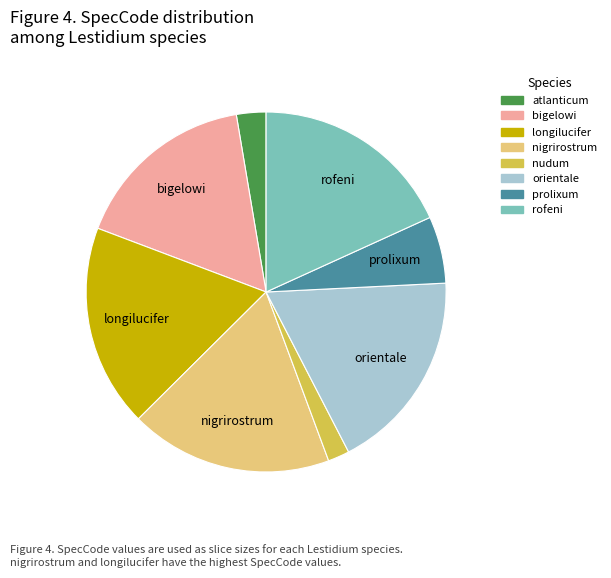

Which category has the smallest portion of the pie?

nudum